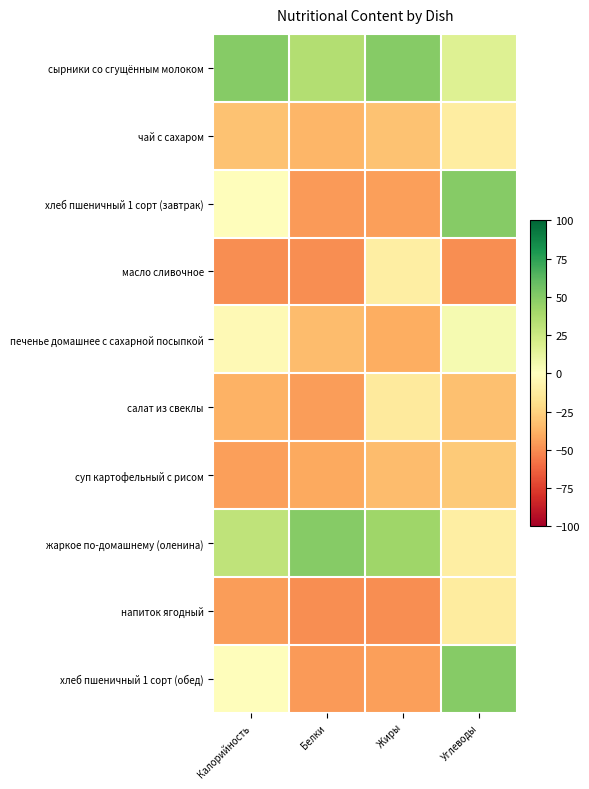

Reading left to right, what are all the values shown in this chart?

сырники со сгущённым молоком: Калорийность=50.0	Белки=34.5	Жиры=50.0	Углеводы=17.1
чай с сахаром: Калорийность=-31.5	Белки=-36.2	Жиры=-32.0	Углеводы=-11.3
хлеб пшеничный 1 сорт (завтрак): Калорийность=-1.3	Белки=-45.3	Жиры=-44.2	Углеводы=50.0
масло сливочное: Калорийность=-50.0	Белки=-50.0	Жиры=-10.3	Углеводы=-50.0
печенье домашнее с сахарной посыпкой: Калорийность=-3.4	Белки=-34.1	Жиры=-39.6	Углеводы=5.0
салат из свеклы: Калорийность=-37.7	Белки=-44.7	Жиры=-13.1	Углеводы=-32.3
суп картофельный с рисом: Калорийность=-44.1	Белки=-41.1	Жиры=-33.9	Углеводы=-28.4
жаркое по-домашнему (оленина): Калорийность=29.7	Белки=50.0	Жиры=41.5	Углеводы=-10.5
напиток ягодный: Калорийность=-44.9	Белки=-49.8	Жиры=-50.0	Углеводы=-12.4
хлеб пшеничный 1 сорт (обед): Калорийность=-1.3	Белки=-45.3	Жиры=-44.2	Углеводы=50.0